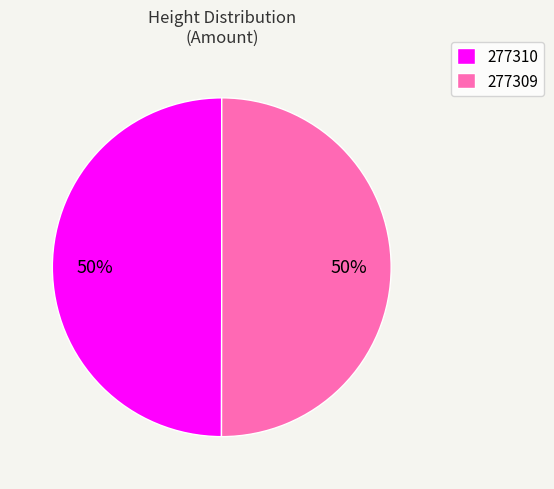

Approximately how many times larger is the value at 277309 compared to 277310?

1.0